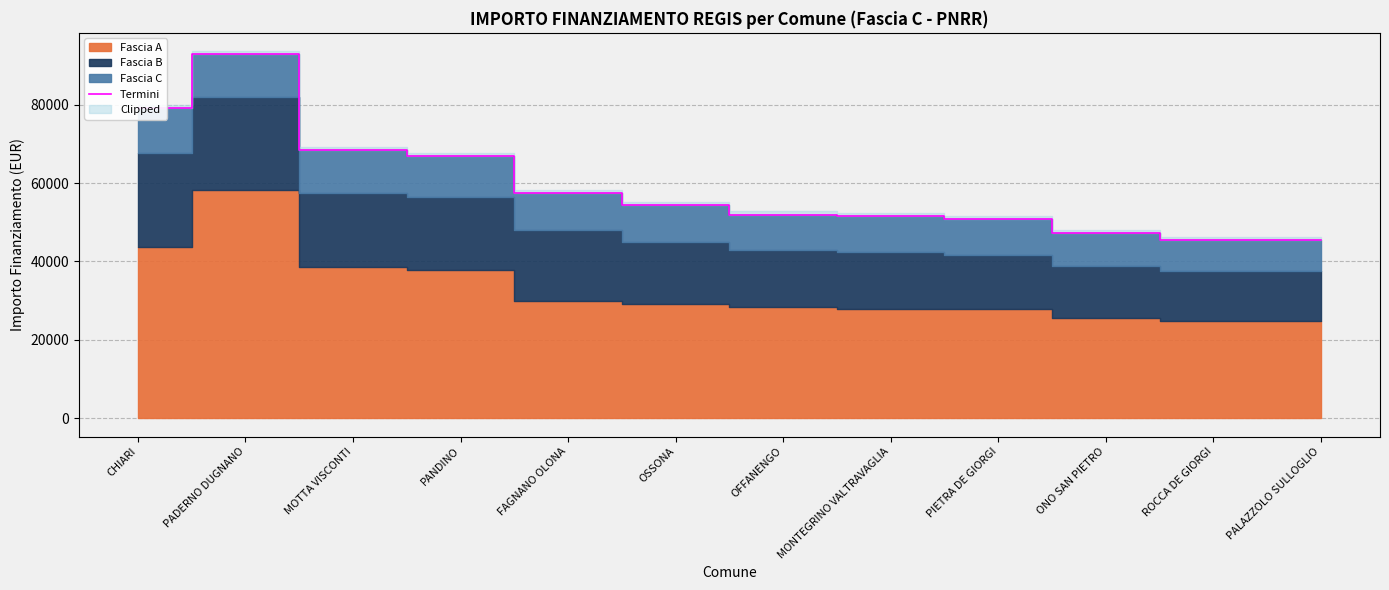

What is the smallest value displayed?

45491